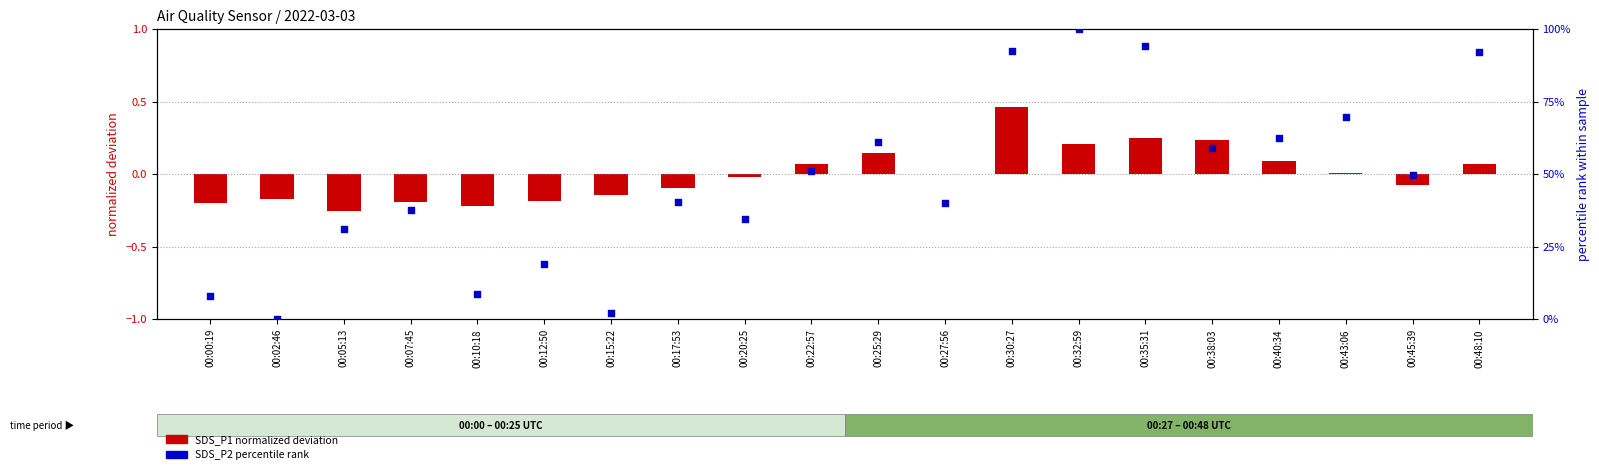

Which series reaches the maximum Y coordinate?

SDS_P2 percentile rank